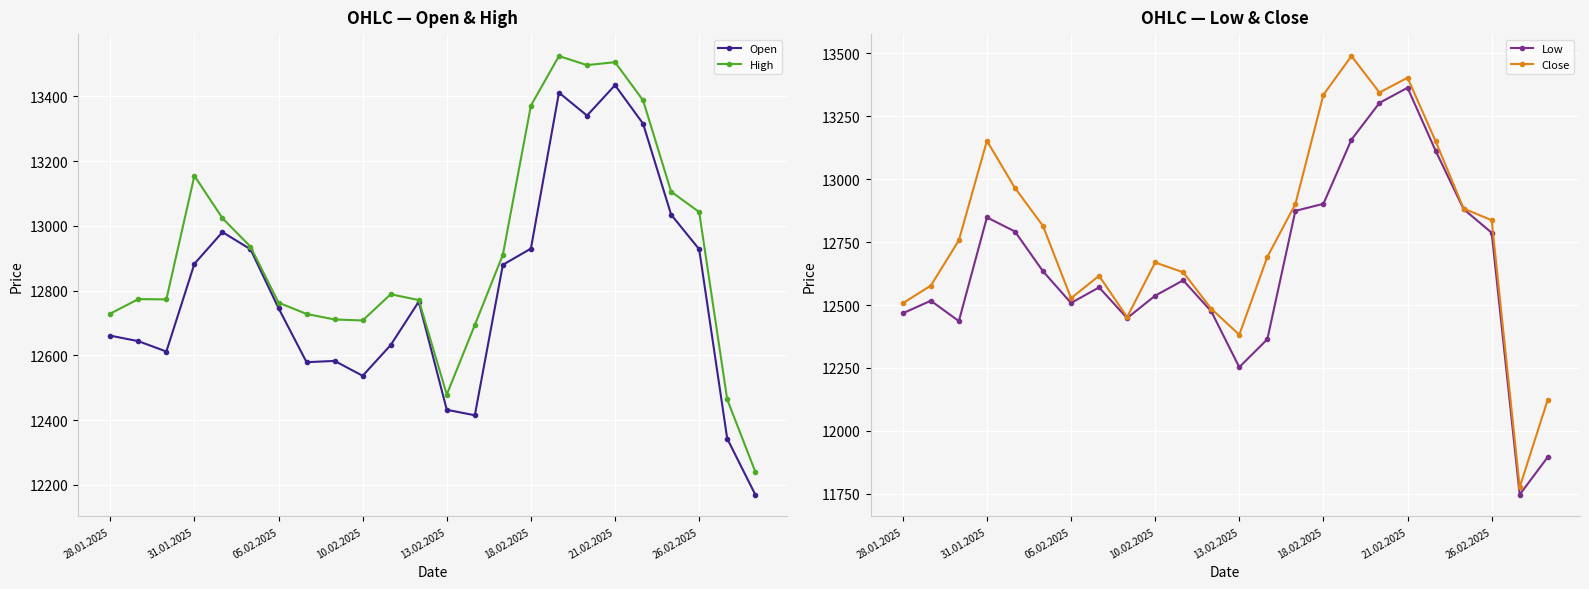

How many data points in High are less than 12789?

12